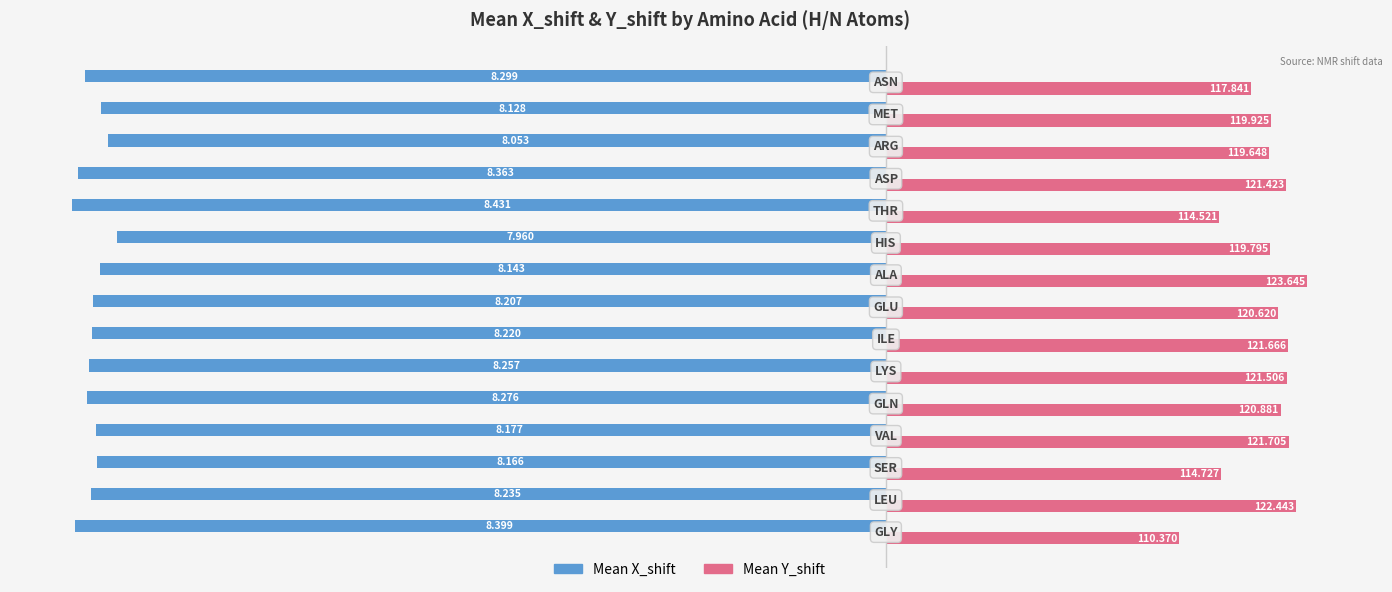

What are all the series names shown in the legend?

Mean X_shift, Mean Y_shift